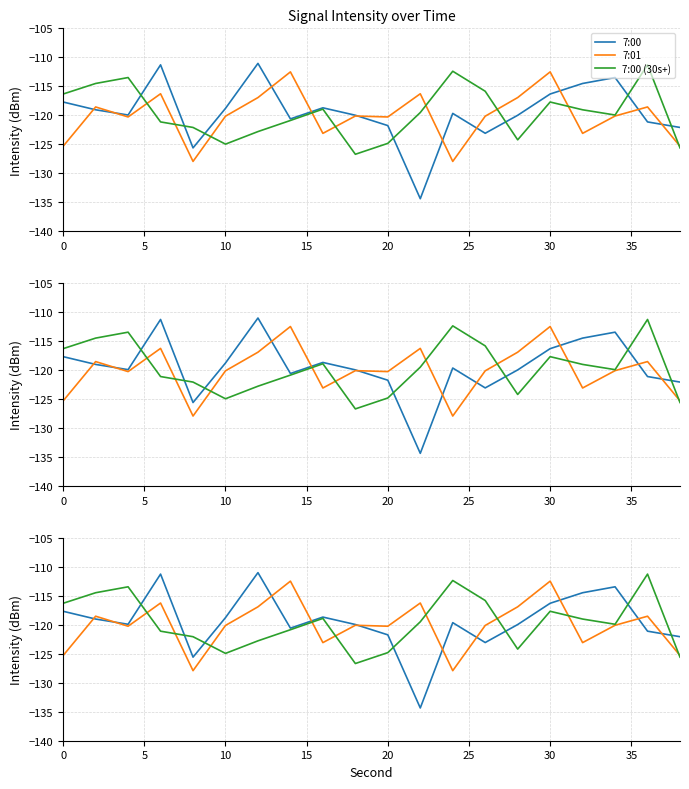

How many series are shown in this chart?

3